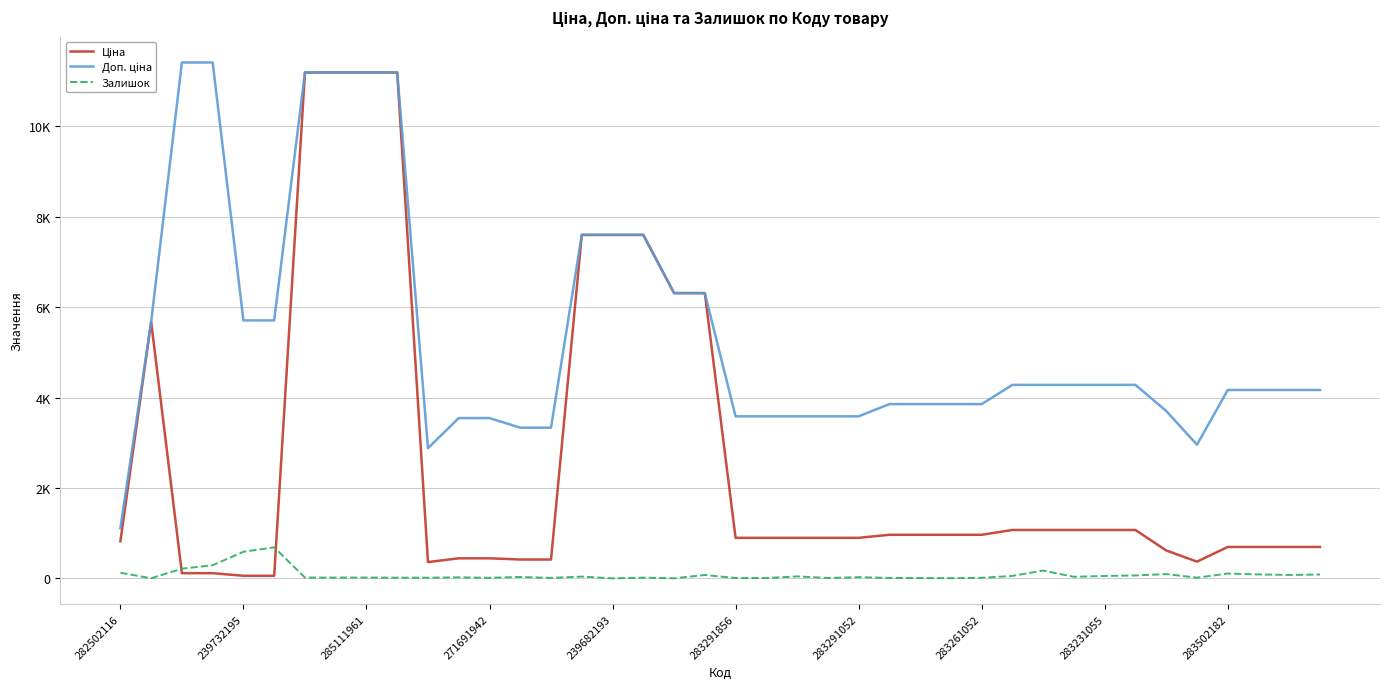

At how many categories does at least one series exceed 11318?

2